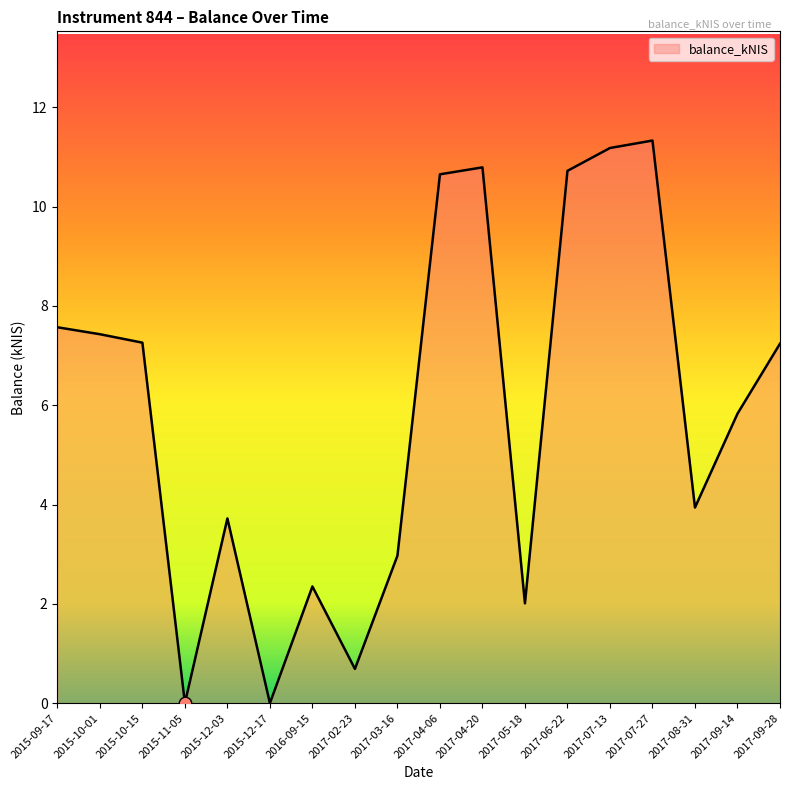

Which has a higher value, 2017-02-23 or 2017-05-18?

2017-05-18